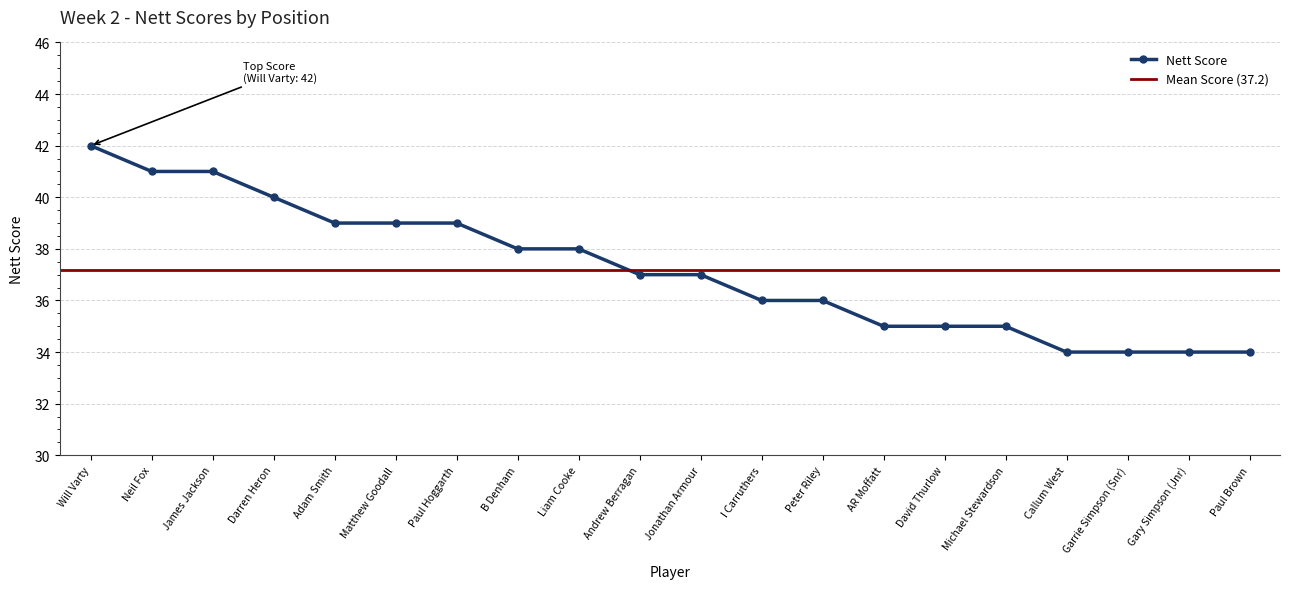

Which label corresponds to the largest value in the chart?

Will Varty